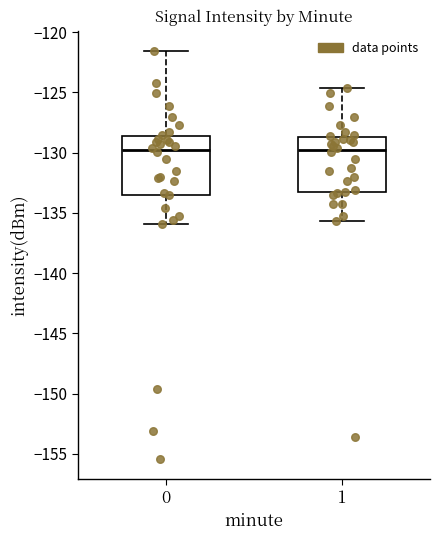

Reading left to right, transcribe this box plot: for each box, give where its median line is, the range the box spans, and where its two whiskers end, as read against the y-axis. The values are not printed on the chart, so give them approximately, as read against the axis.

0: median -130.0, box -133.5 to -128.5, whiskers -136.0 to -121.5
1: median -130.0, box -133.0 to -128.5, whiskers -135.5 to -124.5